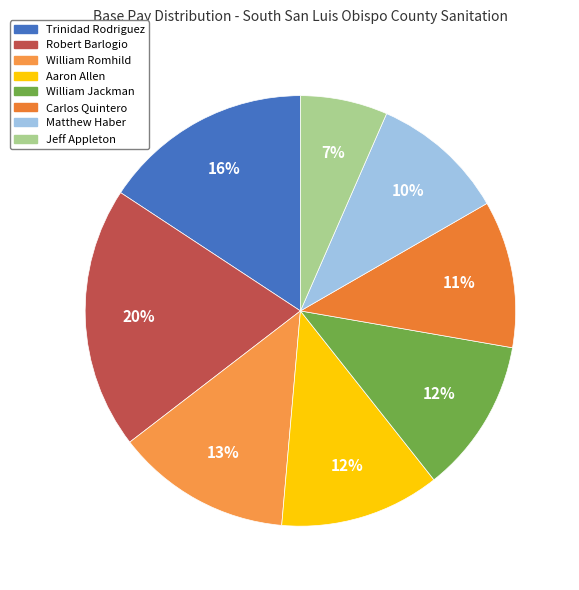

Is the sum of Carlos Quintero and Trinidad Rodriguez greater than half?

No